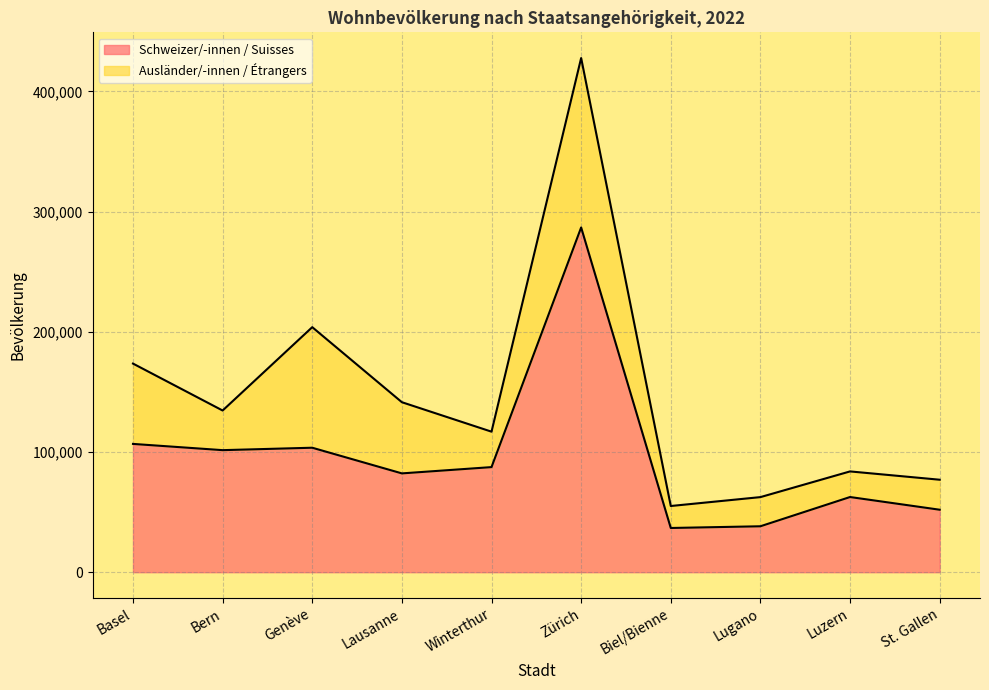

What is the label of the 10th point from the right?

Basel